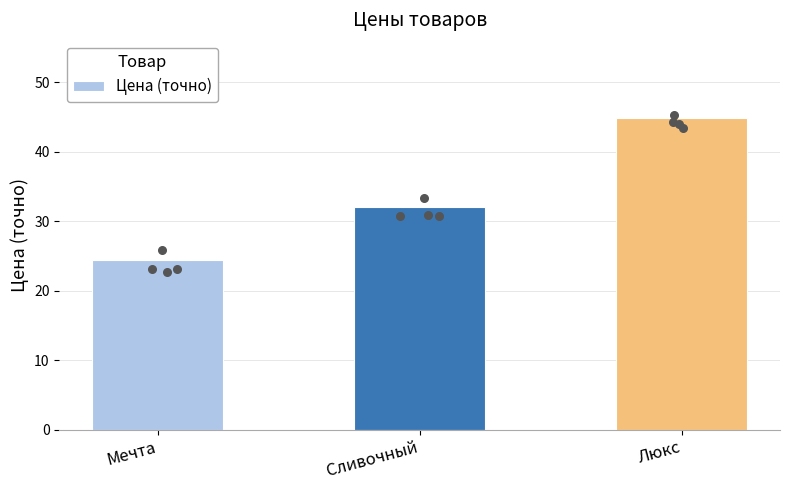

What is the change in value from Мечта to Люкс?

+20.4